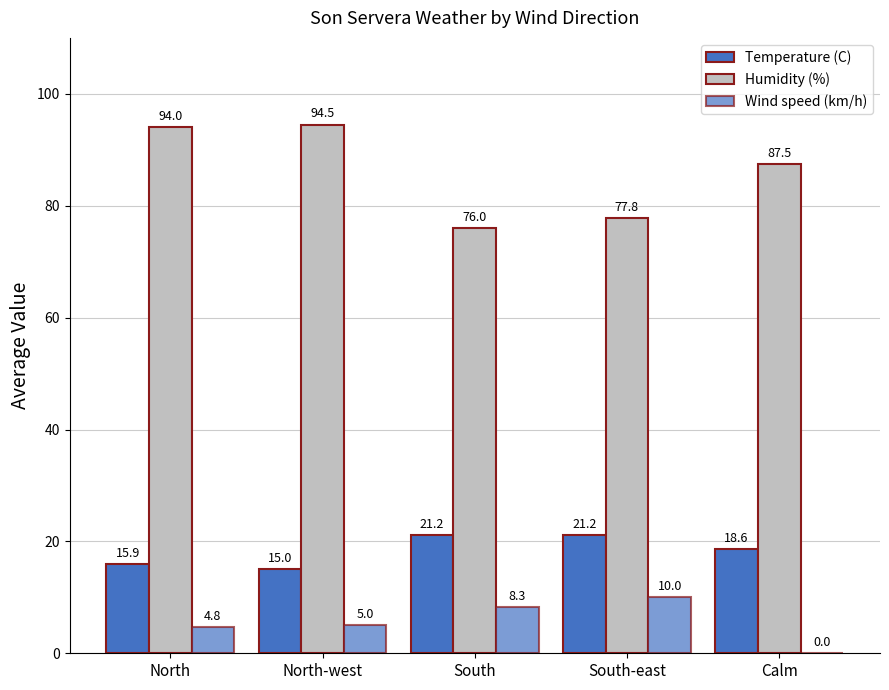

What is the label of the 2nd bar from the right?

South-east